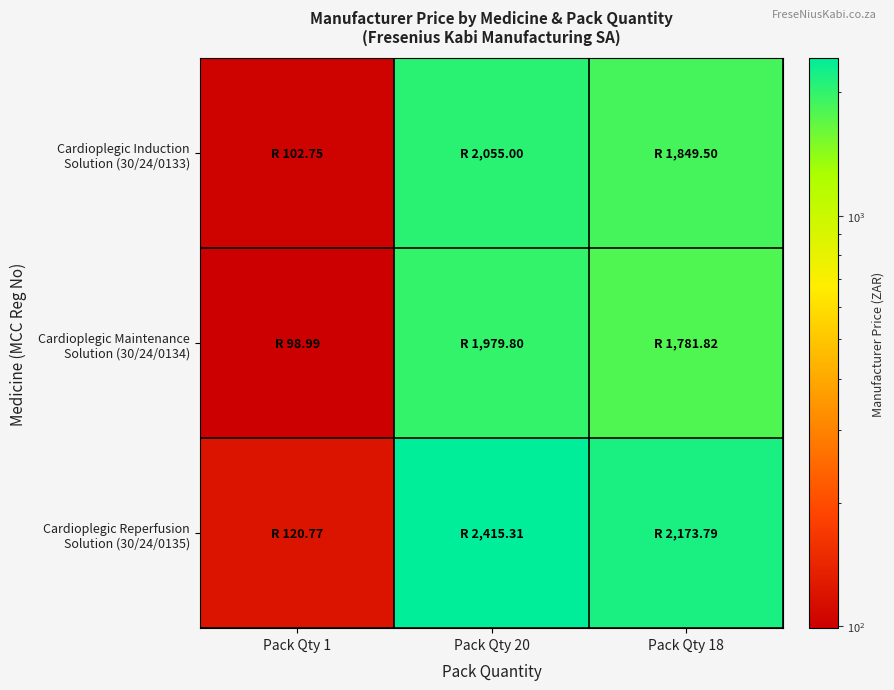

What is the maximum value shown in the chart?

2415.3